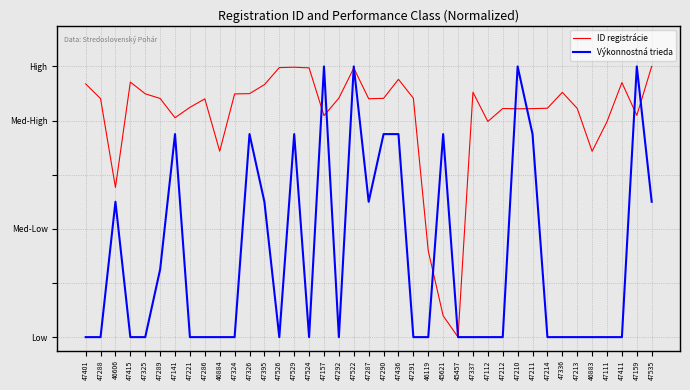

After their last crossing, which series has the higher values: Výkonnostná trieda or ID registrácie?

ID registrácie